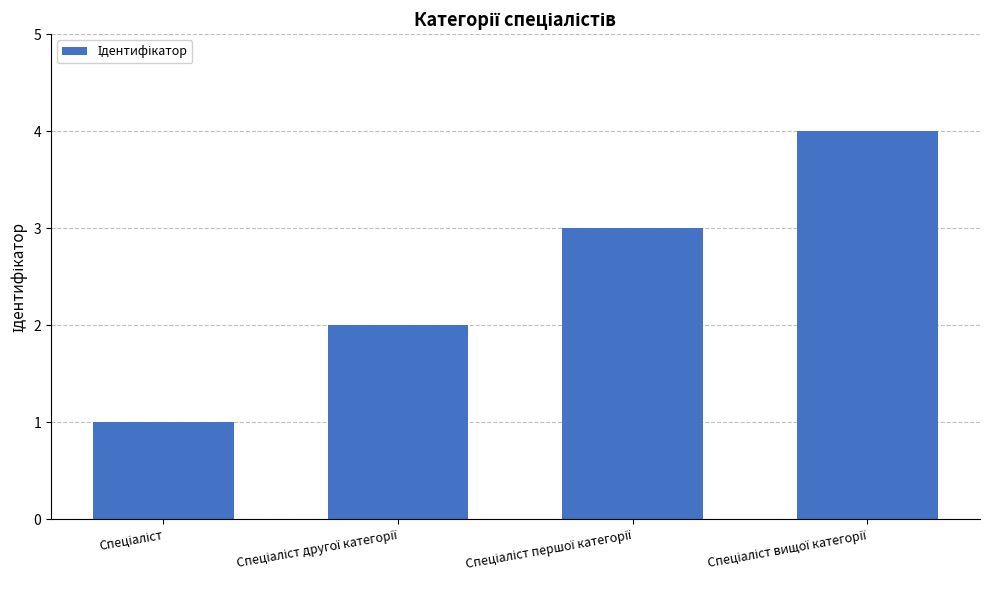

What is the greatest value displayed?

4